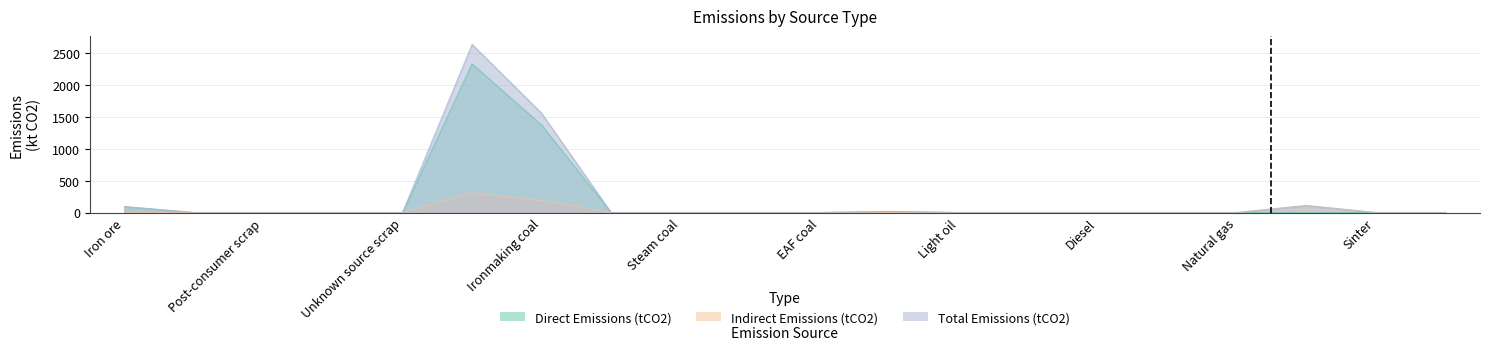

Reading left to right, extract all data points from this chart.

Direct Emissions (tCO2): 92.5	0.0	0.0	0.0	0.0	2331.7	1370.2	0.0	0.0	0.0	0.0	16.3	0.0	0.0	0.0	0.0	0.1	0.0	0.0	0.0
Indirect Emissions (tCO2): 0.0	0.0	0.0	0.0	0.0	304.8	185.6	0.0	0.0	0.0	0.0	1.1	0.0	0.0	0.0	0.0	0.0	109.6	0.0	0.0
Total Emissions (tCO2): 92.5	0.0	0.0	0.0	0.0	2636.5	1555.8	0.0	0.0	0.0	0.0	17.4	0.0	0.0	0.0	0.0	0.2	109.6	0.0	0.0